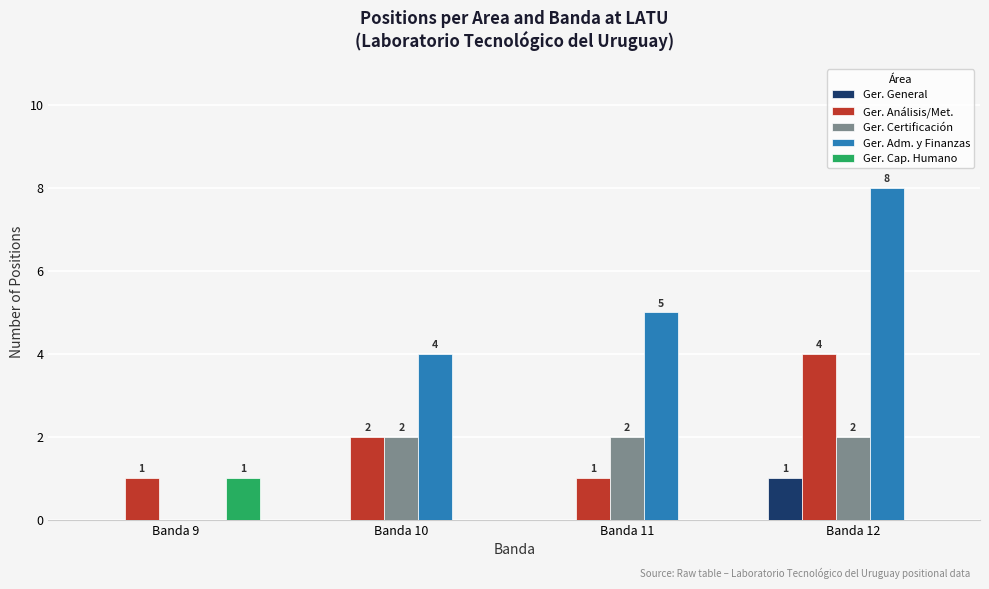

What is the spread (max minus min) of values at Banda 9?

1